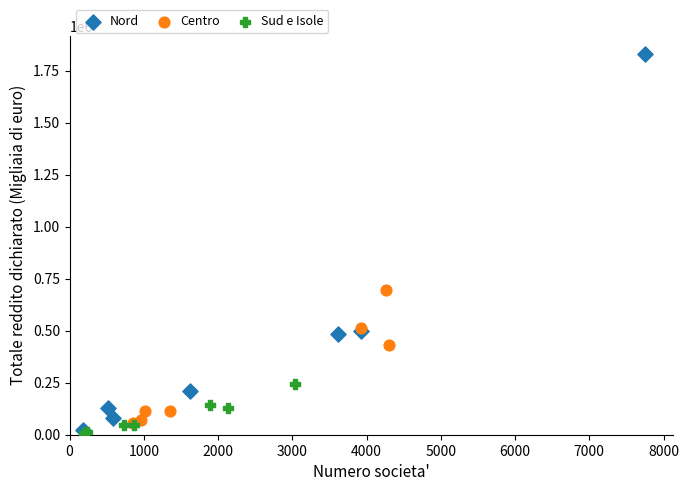

Which series contains the highest Y value?

Nord